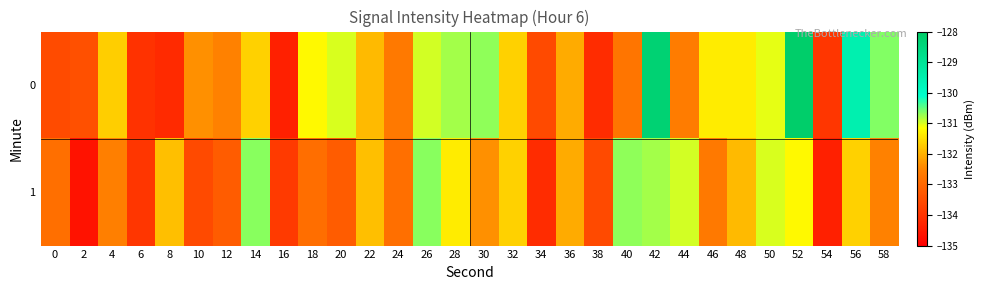

At how many categories does at least one series exceed -130?

3